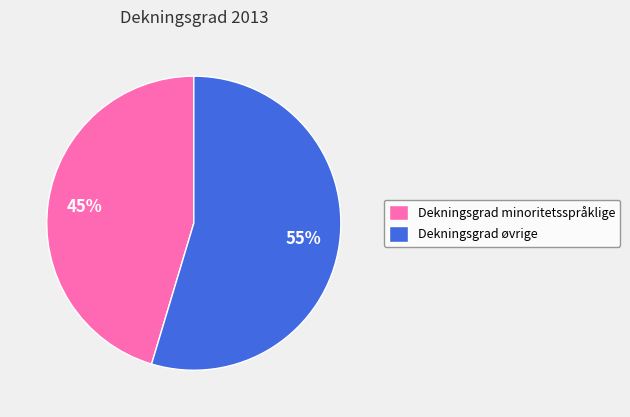

Rank the categories by value from highest to lowest.

Dekningsgrad øvrige, Dekningsgrad minoritetsspråklige